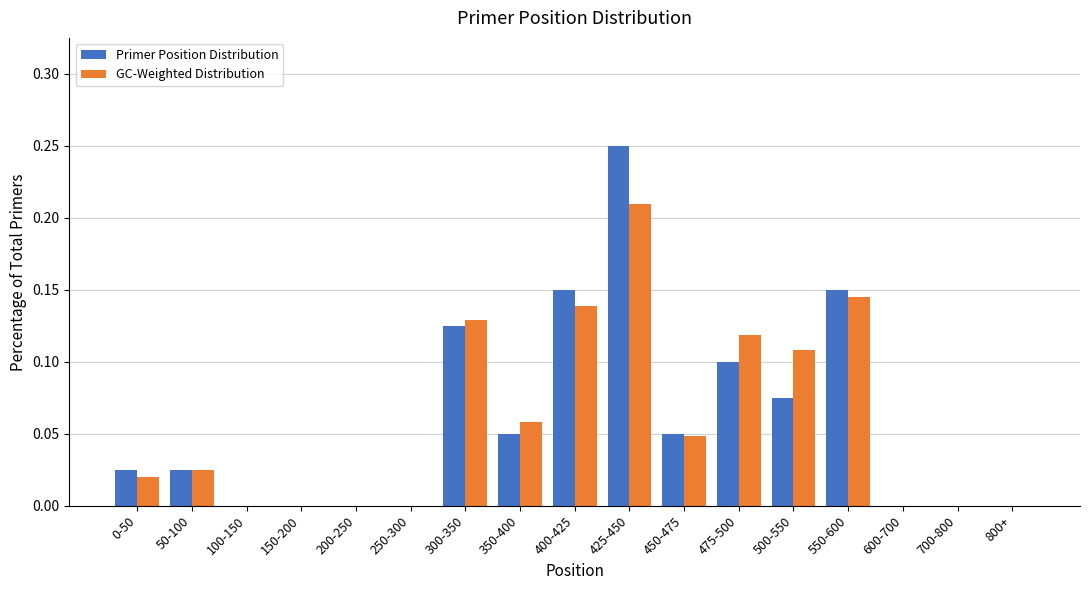

Is it true that GC-Weighted Distribution equals 0.2 at 400-425?

False